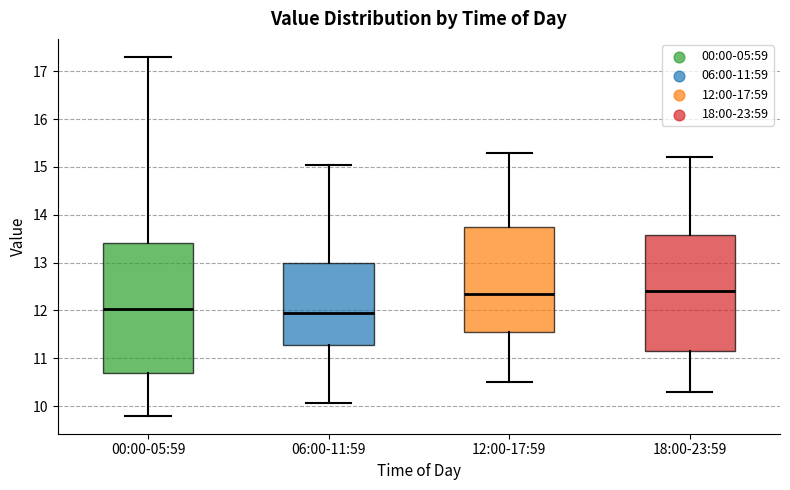

Reading left to right, transcribe this box plot: for each box, give where its median line is, the range the box spans, and where its two whiskers end, as read against the y-axis. The values are not printed on the chart, so give them approximately, as read against the axis.

00:00-05:59: median 12.0, box 10.7 to 13.4, whiskers 9.8 to 17.3
06:00-11:59: median 12.0, box 11.3 to 13.0, whiskers 10.1 to 15.0
12:00-17:59: median 12.4, box 11.6 to 13.8, whiskers 10.5 to 15.3
18:00-23:59: median 12.4, box 11.2 to 13.6, whiskers 10.3 to 15.2